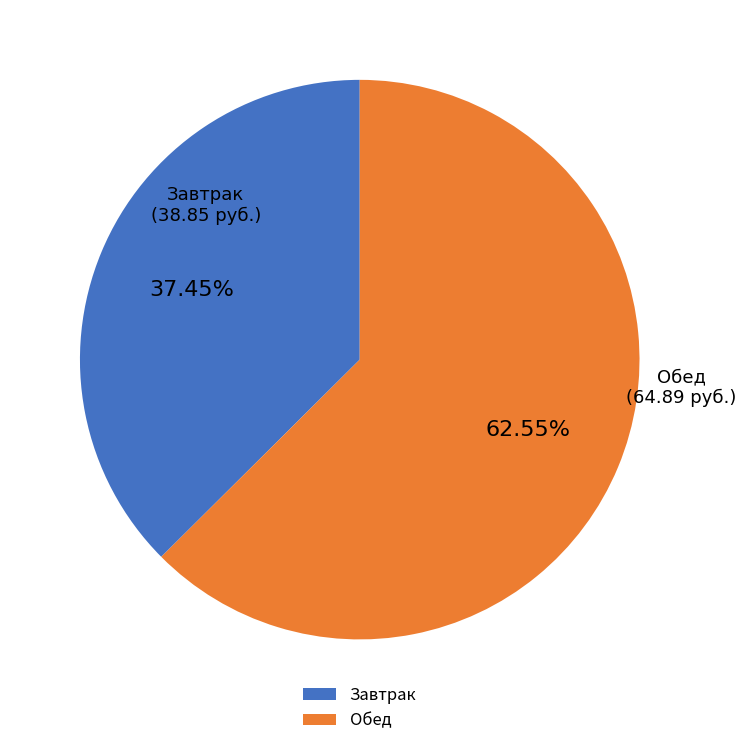

Do Завтрак and Обед together represent more than half of the pie?

Yes